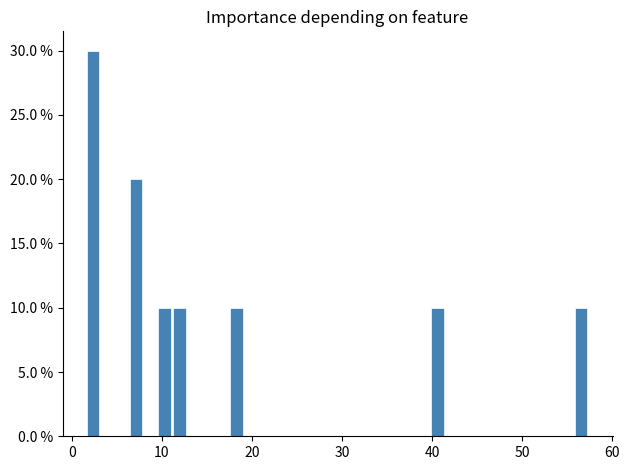

Around what value on the x-axis is the tallest bar? Give the approximate position of its centre, as read against the axis.

2